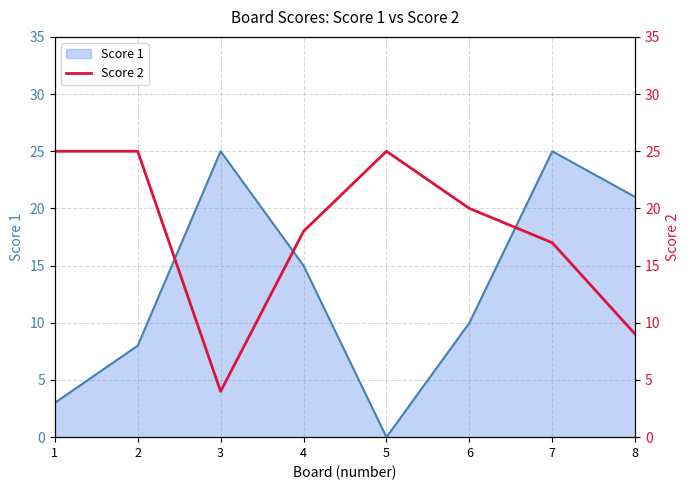

Which category has the lowest value in the Score 1 series?

5